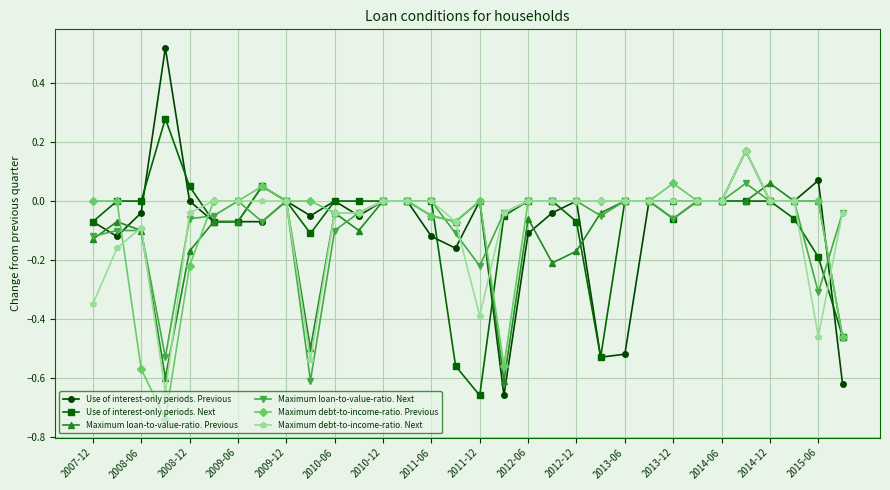

Count the number of data series in this chart.

6